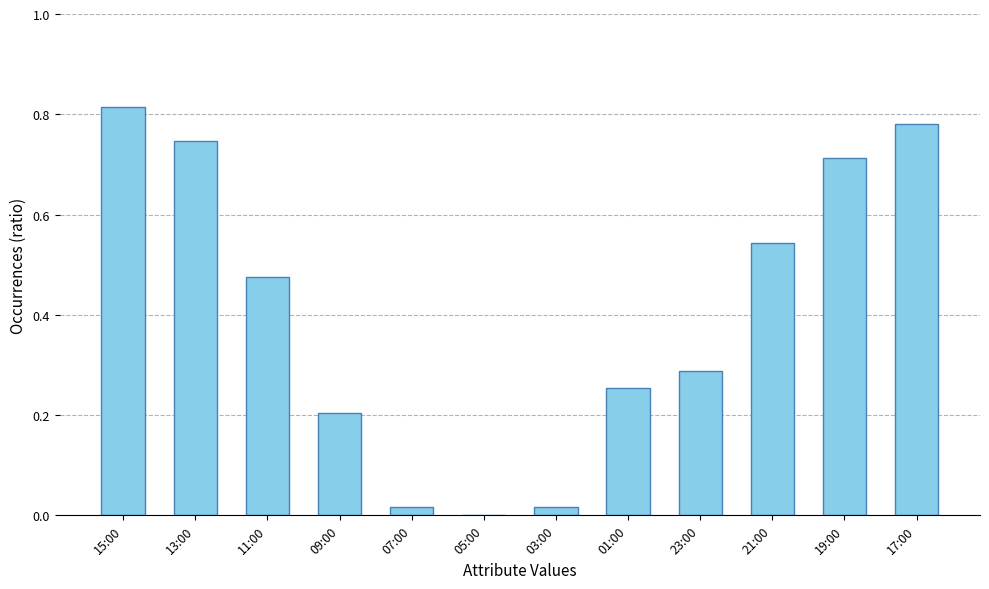

Which label corresponds to the largest value in the chart?

15:00